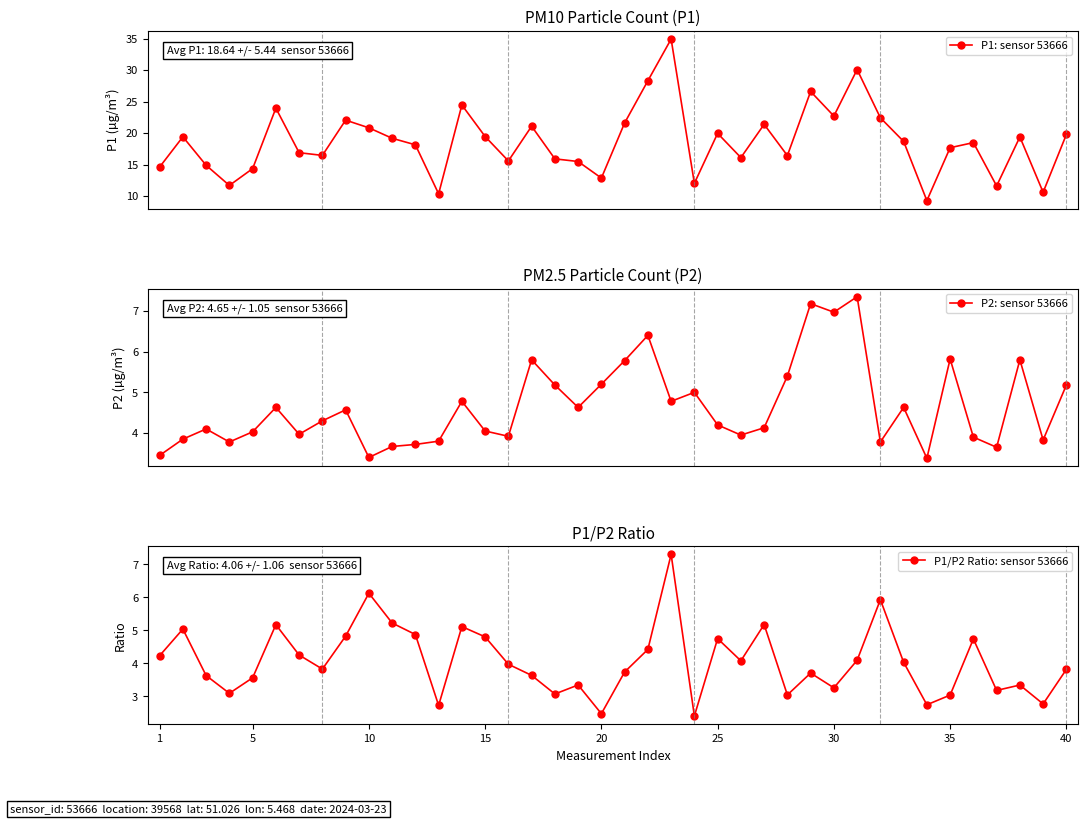

True or false: P1/P2 Ratio: sensor 53666 and P2: sensor 53666 intersect in this chart.

True